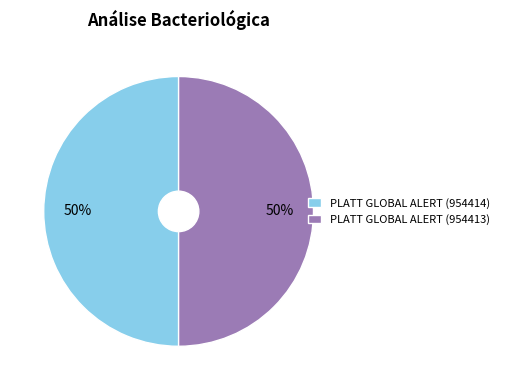

To the nearest percent, what percentage of the pie is PLATT GLOBAL ALERT (954413)?

50%